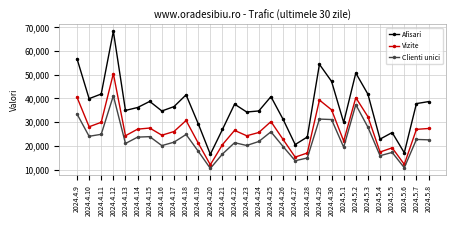

What is the spread (max minus min) of values at 2024.5.4?

6999